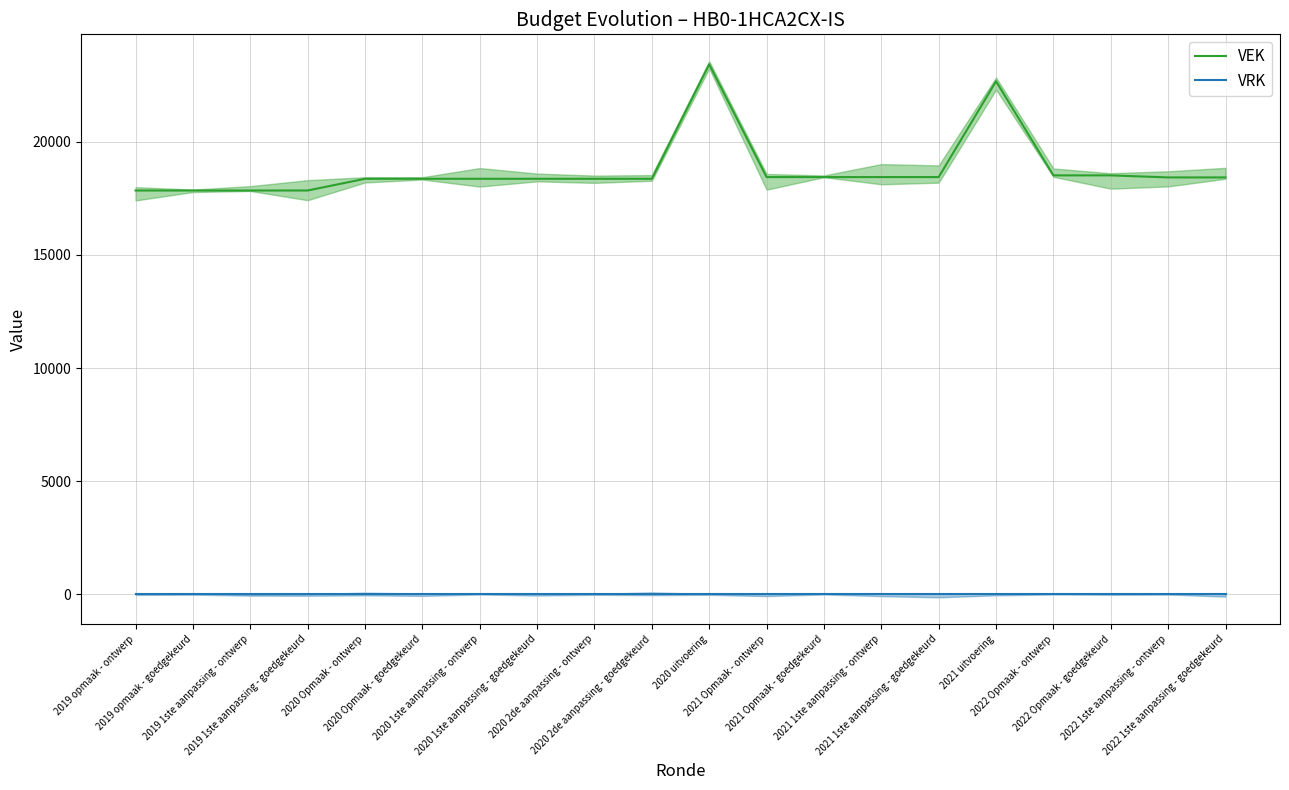

How many data points in VEK are less than 18423?

10